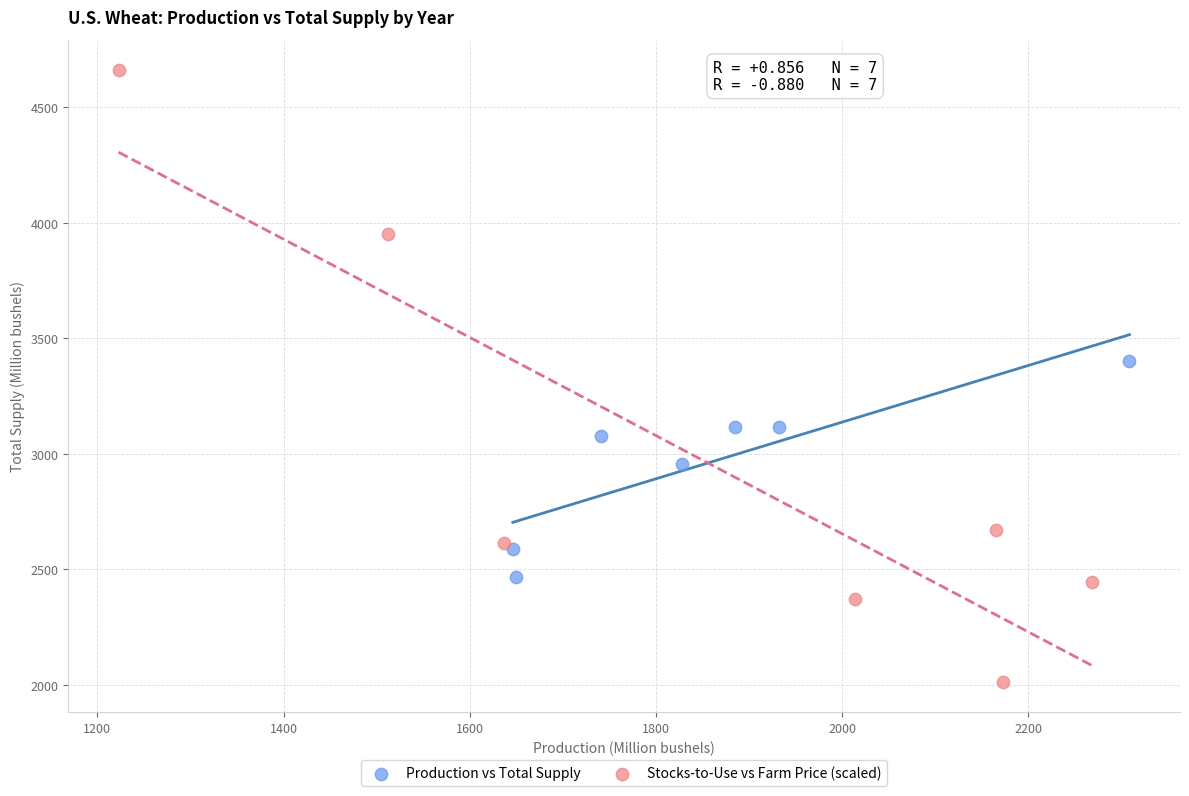

What are all the series names shown in the legend?

Production vs Total Supply, Stocks-to-Use vs Farm Price (scaled)